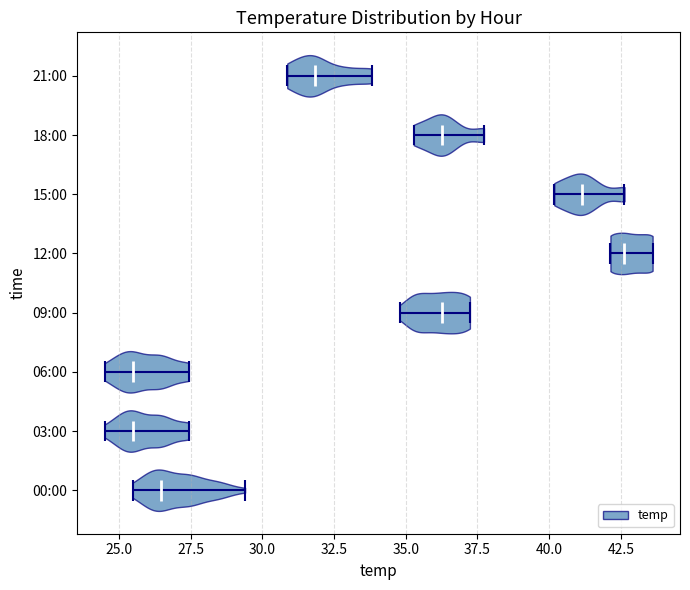

Reading bottom to top, read every violin against the x-axis: where its median line is, and the lowest and highest points it reaches. The values are not printed on the chart, so give them approximately, as read against the axis.

00:00: median line 26.5, lowest point 25.5, highest point 29.5
03:00: median line 25.5, lowest point 24.5, highest point 27.5
06:00: median line 25.5, lowest point 24.5, highest point 27.5
09:00: median line 36.5, lowest point 35.0, highest point 37.0
12:00: median line 42.5, lowest point 42.0, highest point 43.5
15:00: median line 41.0, lowest point 40.0, highest point 42.5
18:00: median line 36.5, lowest point 35.5, highest point 37.5
21:00: median line 32.0, lowest point 31.0, highest point 34.0